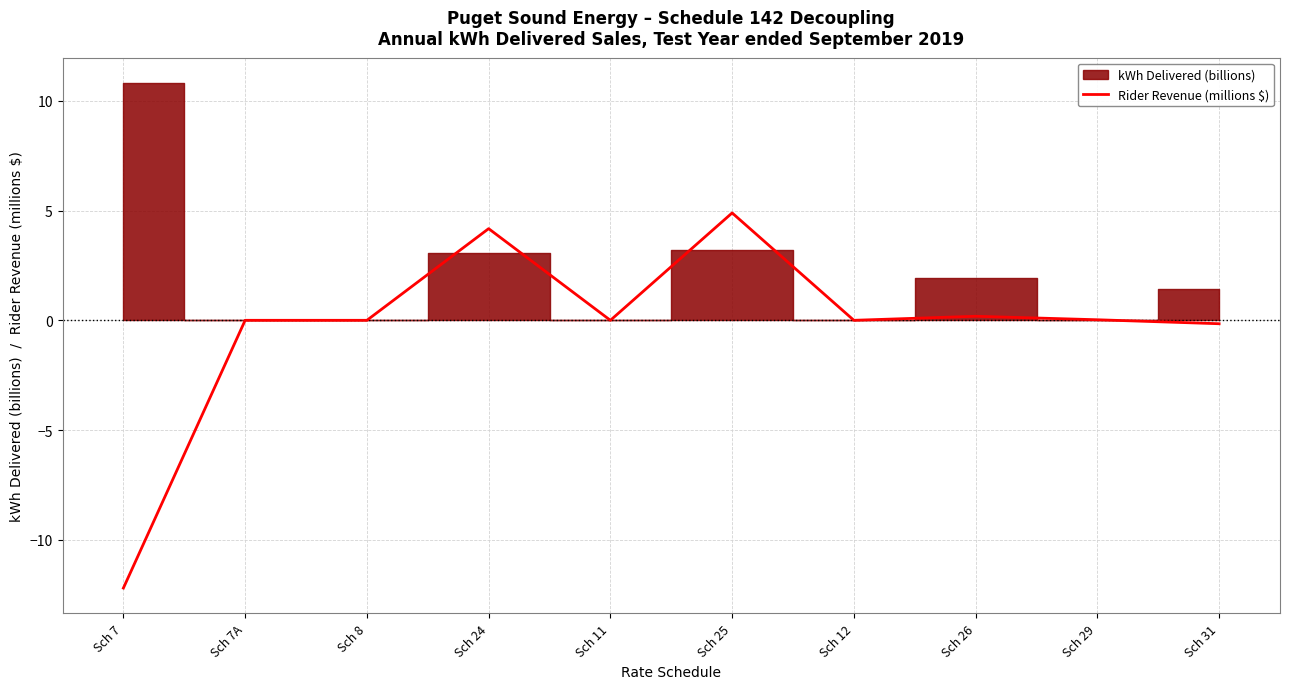

What is the highest value of the Rider Revenue (millions $) series?

4.9